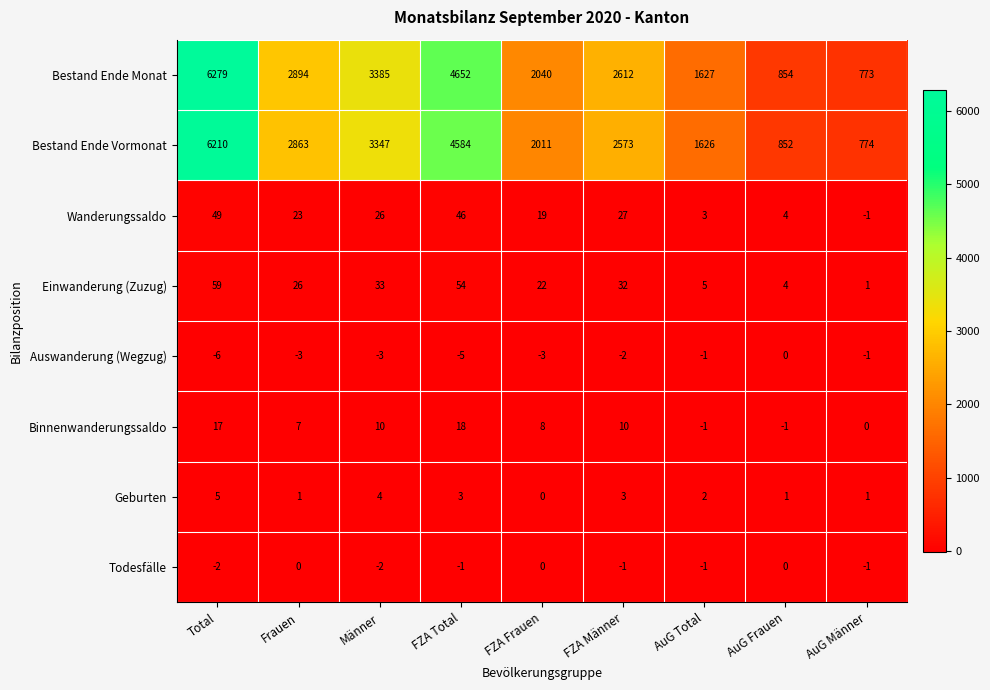

What is the difference between the Wanderungssaldo values at FZA Total and FZA Frauen?

27